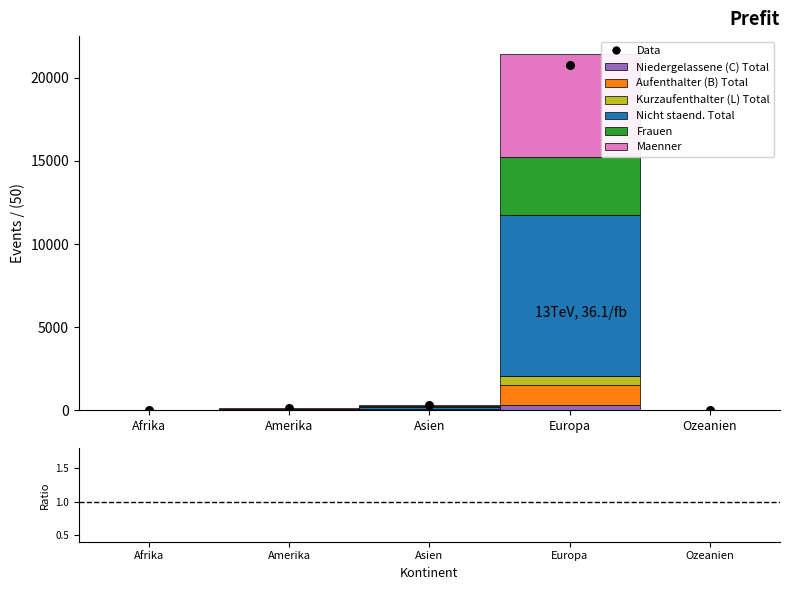

At how many categories does at least one series exceed 9126?

1